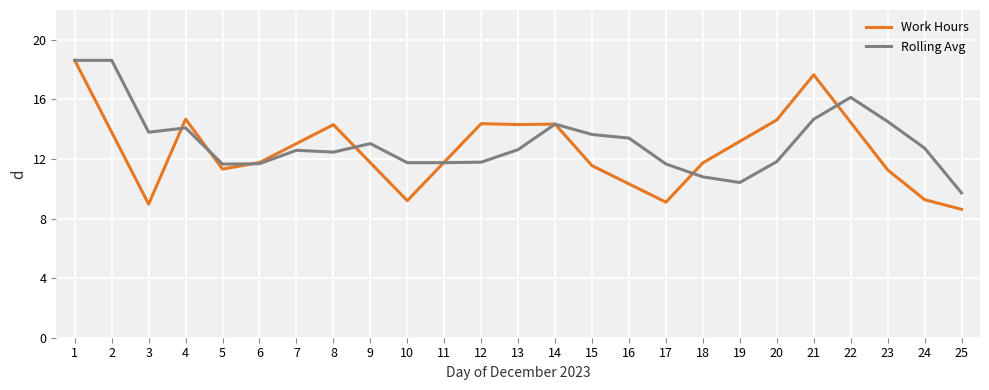

True or false: Work Hours has a value of 15.4 at 15.

False